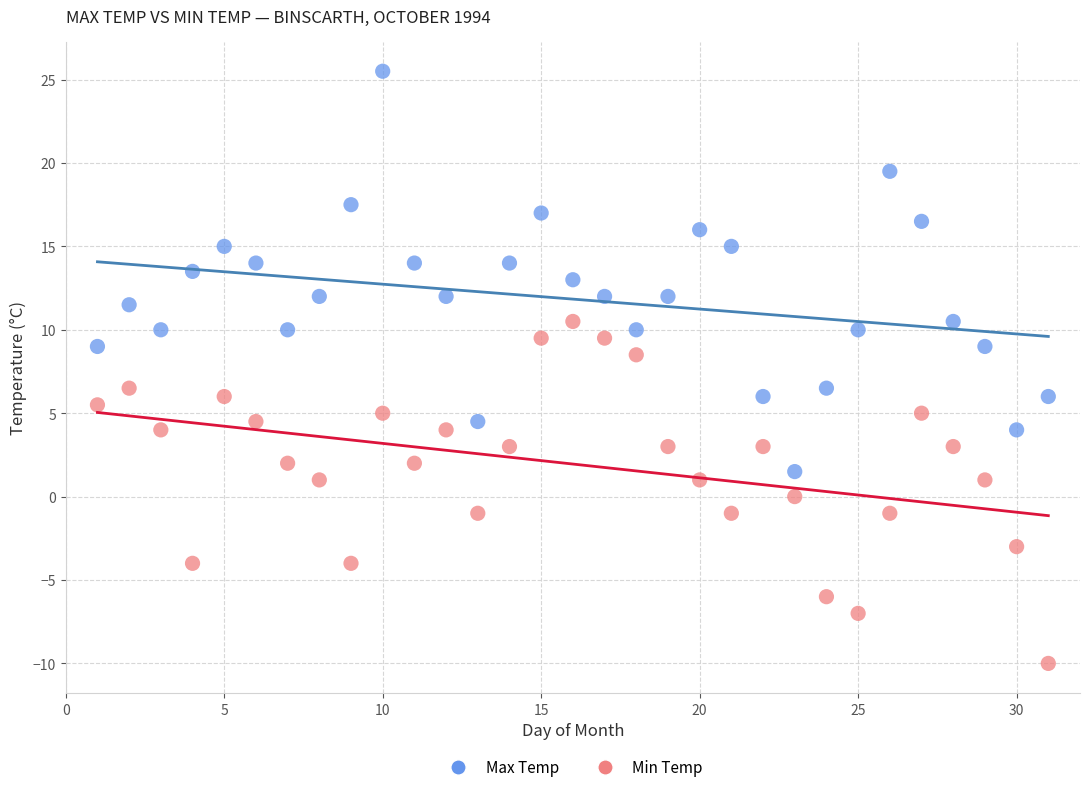

Across all data points, what is the range of X values (max minus min)?

30.0